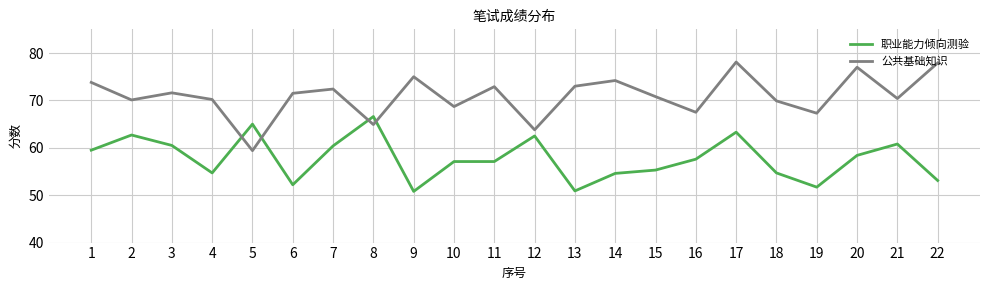

Which series changed the most between 8 and 9?

职业能力倾向测验